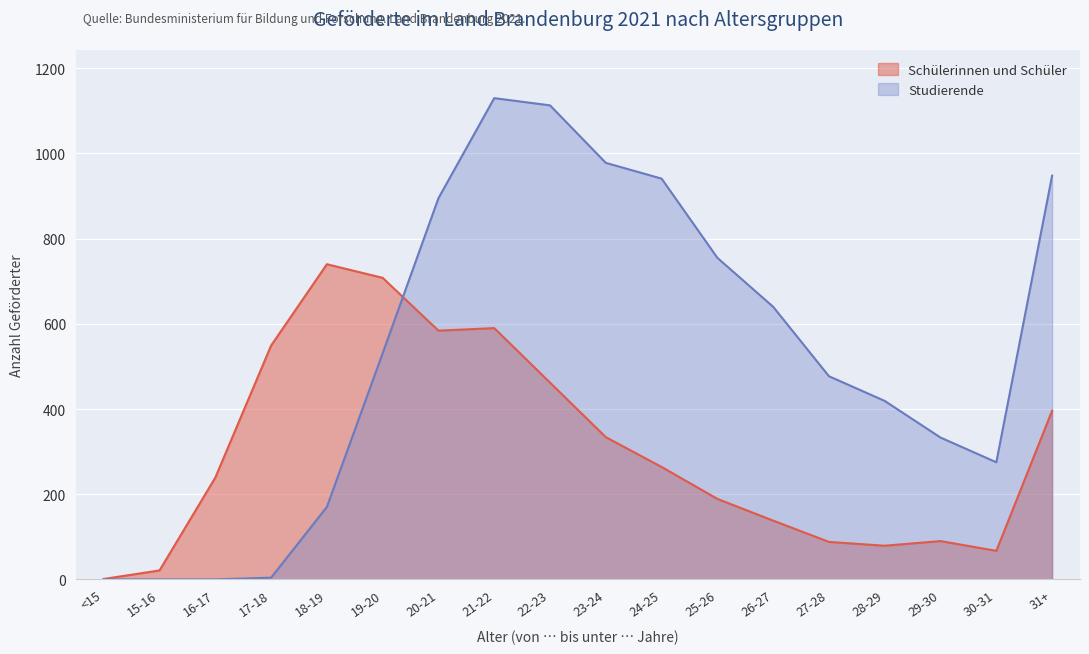

Is it true that Studierende equals 412 at <15?

False